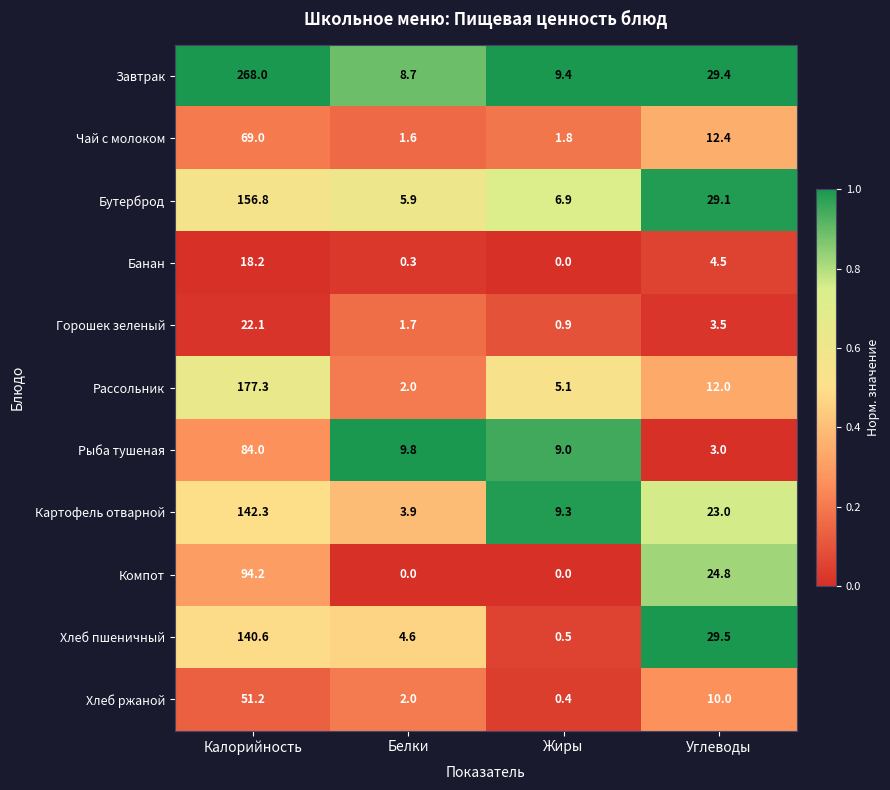

List the series in order of their peak value, highest first.

Завтрак, Рассольник, Бутерброд, Картофель отварной, Хлеб пшеничный, Компот, Рыба тушеная, Чай с молоком, Хлеб ржаной, Горошек зеленый, Банан